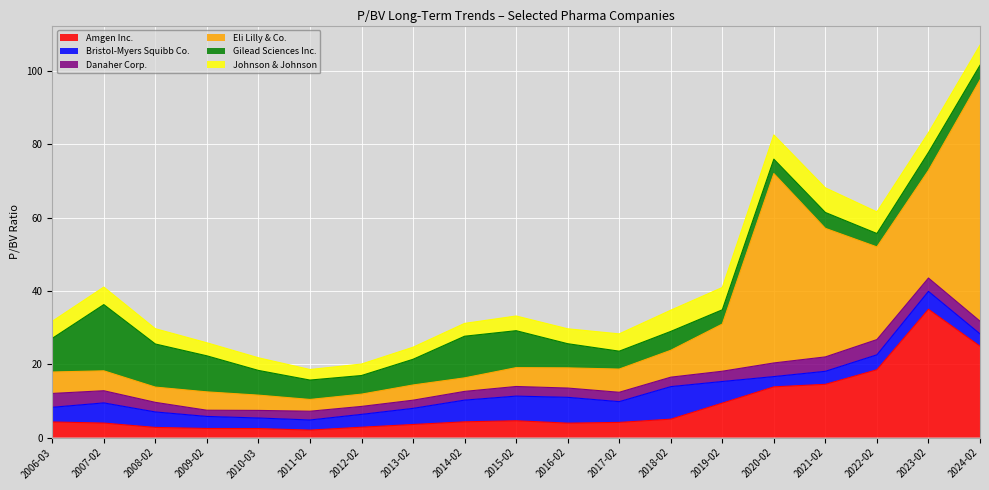

After their last crossing, which series has the higher values: Amgen Inc. or Danaher Corp.?

Amgen Inc.